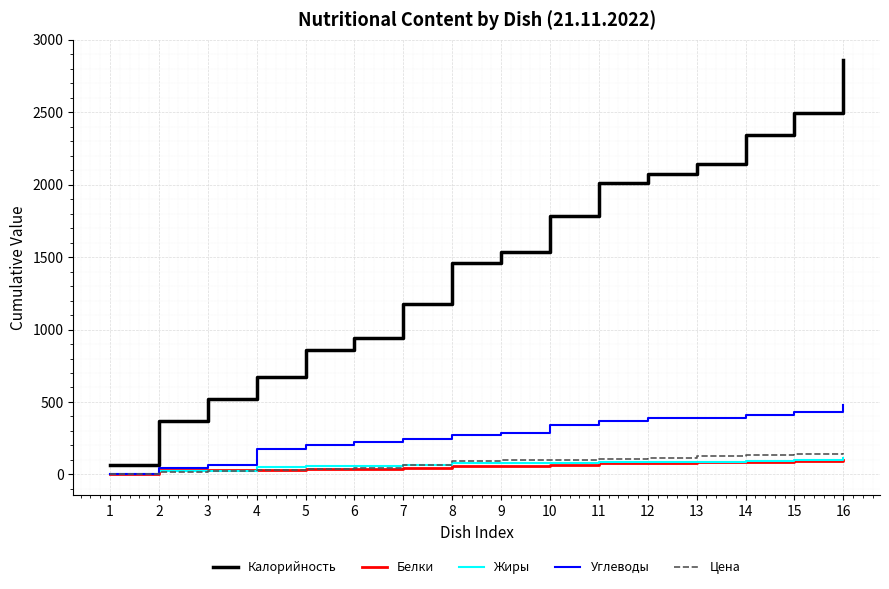

What is the approximate value of Белки at 7?

45.2